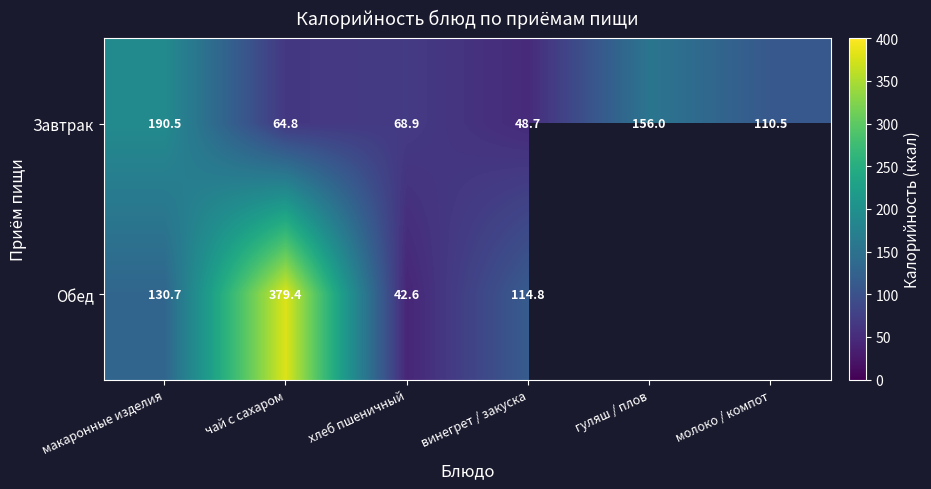

The Завтрак series shows 21.0 at чай с сахаром. True or false?

False